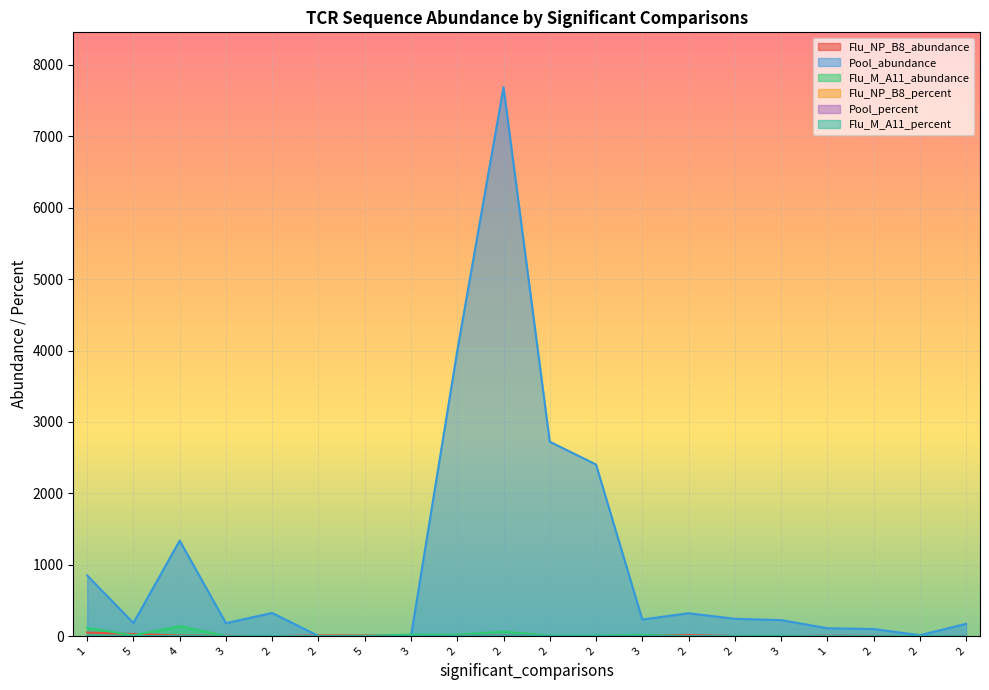

How many interior local peaks does the Flu_NP_B8_percent series have?

4